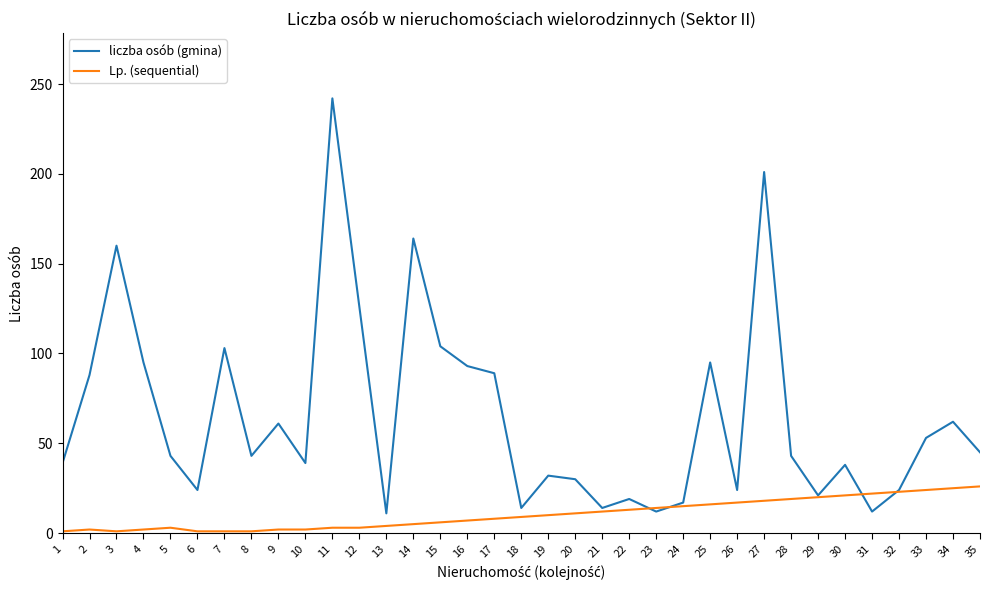

Which series has the widest spread of values?

liczba osób (gmina)